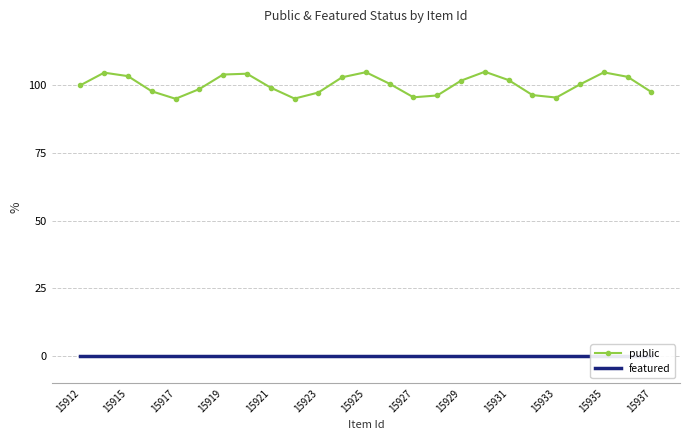

The value of public at 15925 is 104.8. True or false?

True